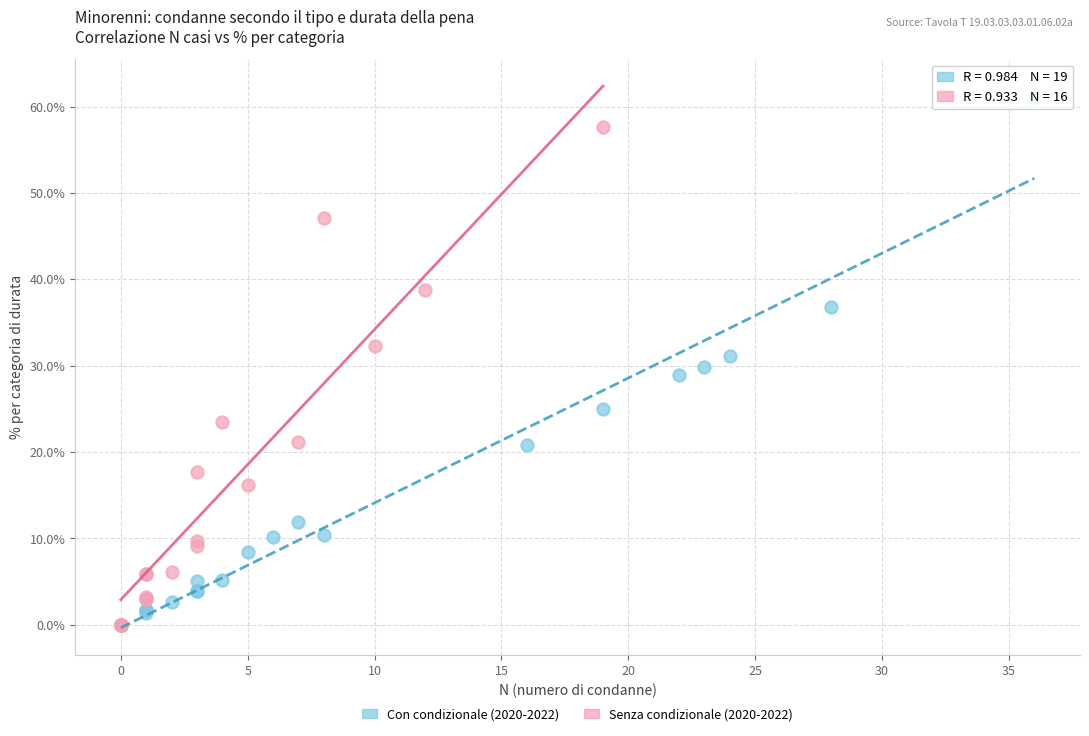

Which series reaches the maximum Y coordinate?

Con condizionale (2020-2022)